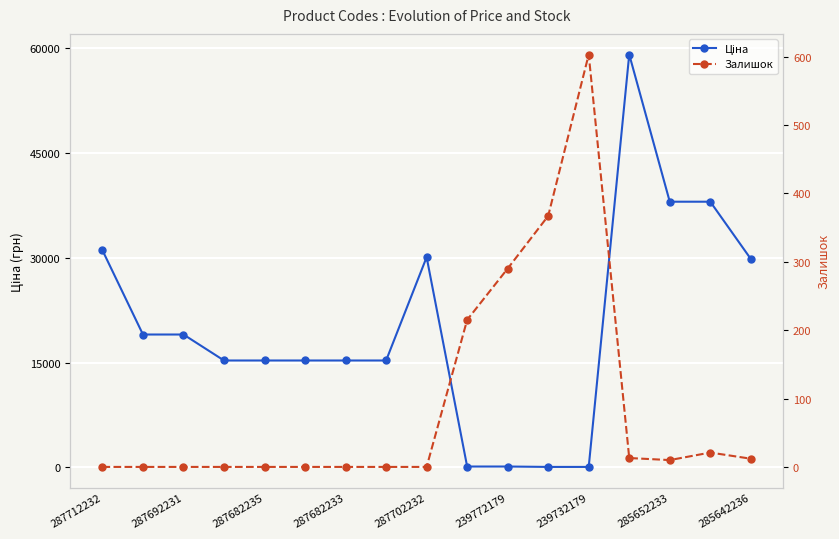

Reading right to left, what are all the values shown in this chart?

Ціна: 29819.2	38011.3	38011.3	59075.7	57.7	57.7	115.4	115.4	30077.8	15288.0	15288.0	15288.0	15288.0	15288.0	19005.7	19005.7	31058.4
Залишок: 12.0	21.0	10.0	13.0	603.0	367.0	290.0	215.0	0.0	0.0	0.0	0.0	0.0	0.0	0.0	0.0	0.0